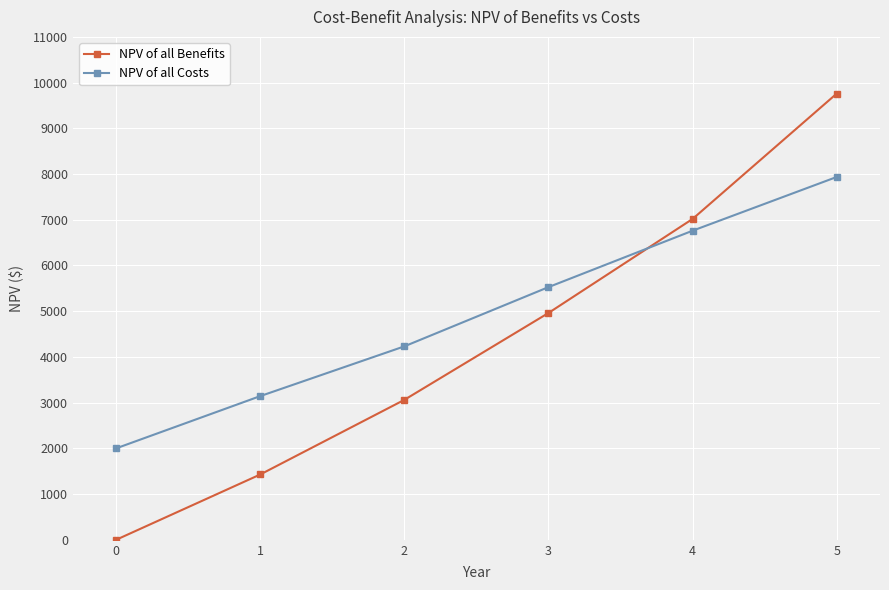

Rank the categories by NPV of all Benefits value from highest to lowest.

5, 4, 3, 2, 1, 0